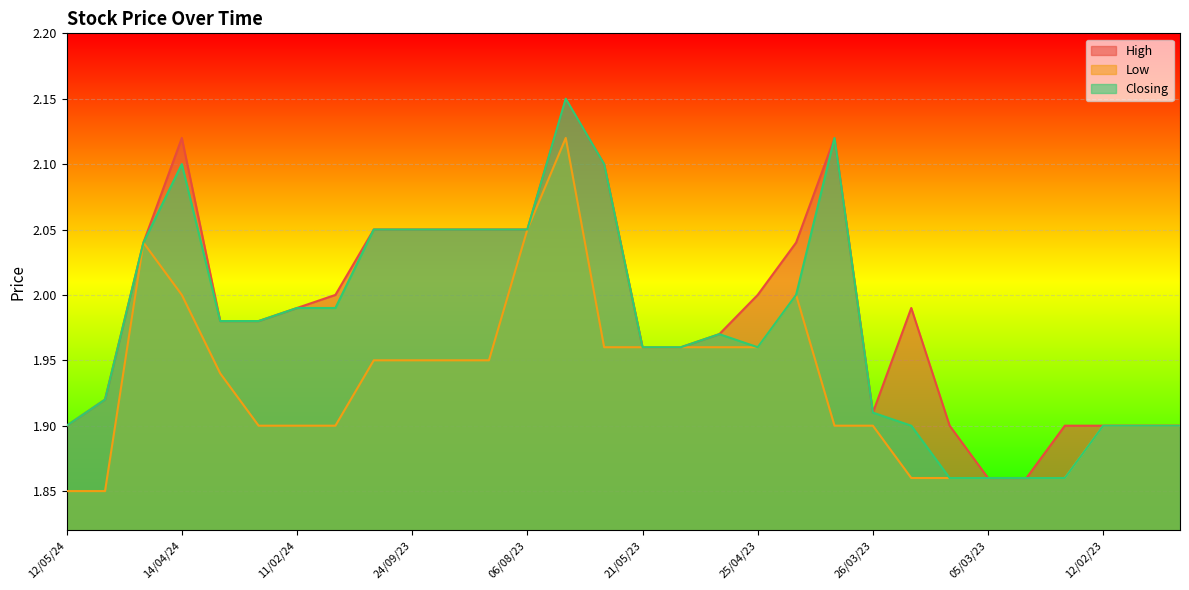

List the series in order of their overall mean, lowest first.

Low, Closing, High